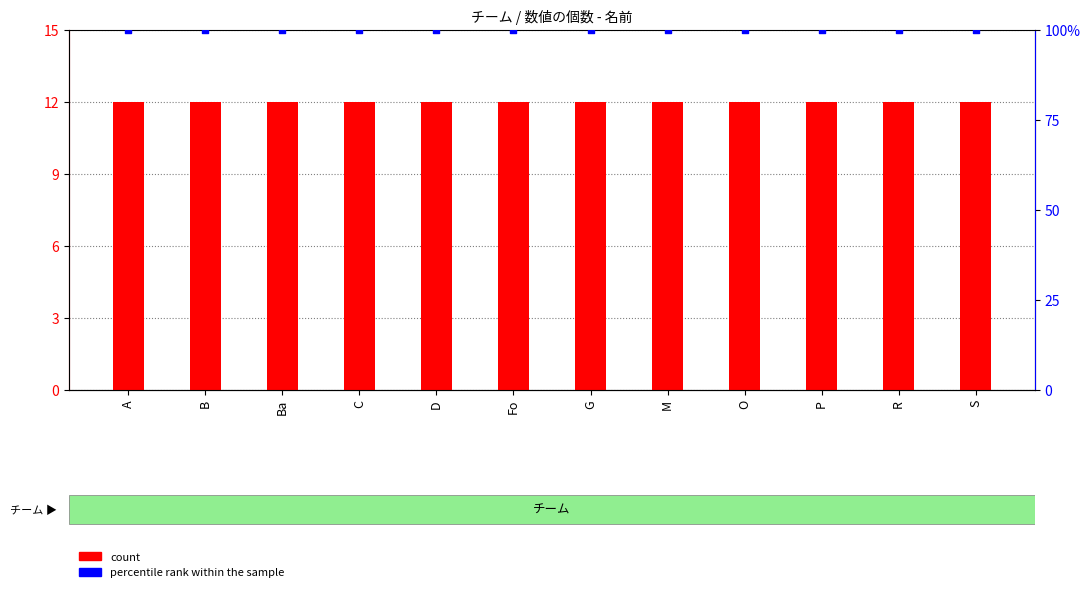

What is the total value across all series at D?

112